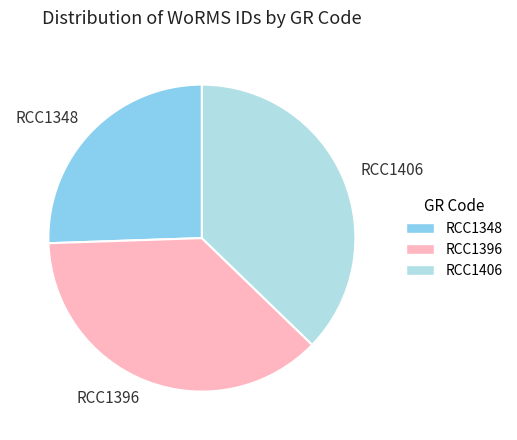

Does any single category account for the majority?

No